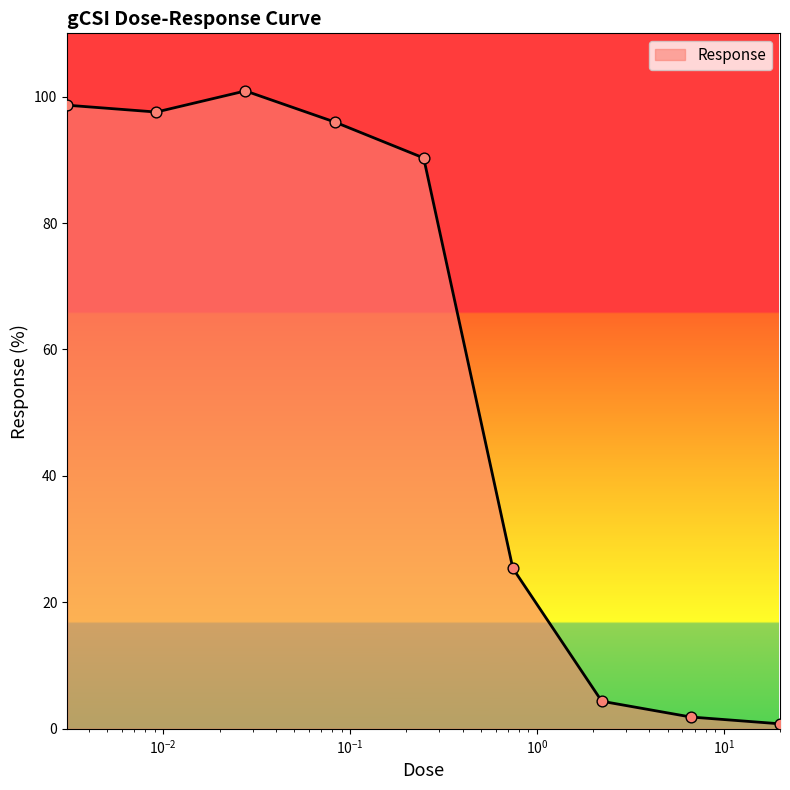

What is the greatest value displayed?

100.9